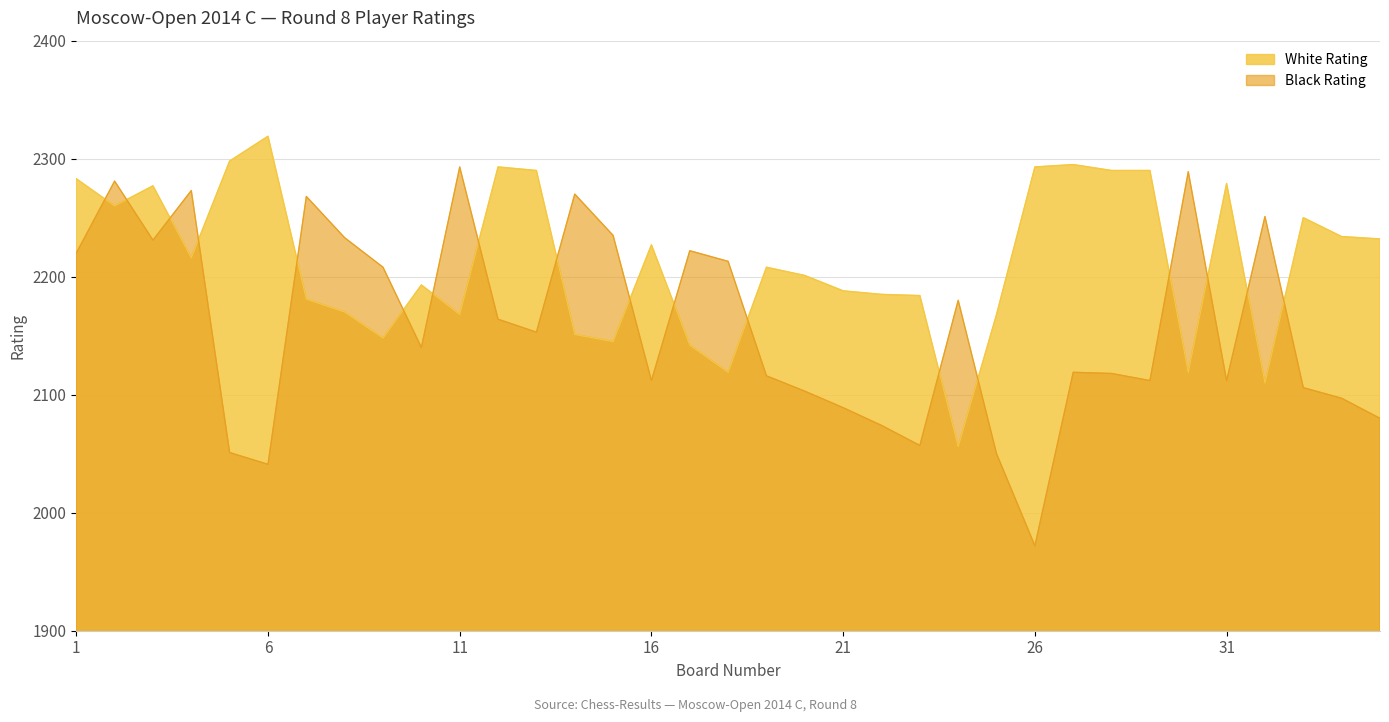

What is the average value of the Black Rating series?

2158